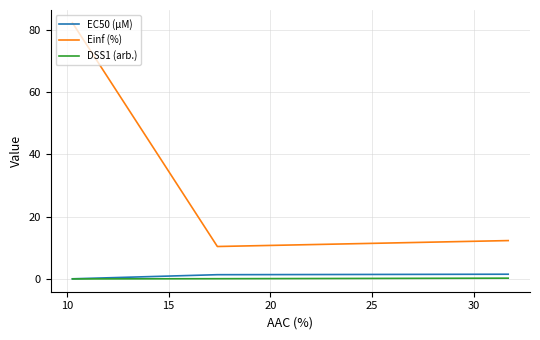

What is the minimum value for Einf (%)?

10.5